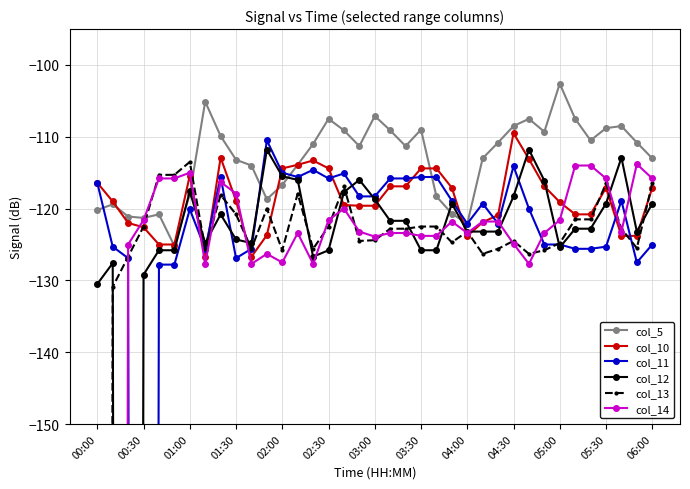

At which label does col_11 first exceed -120?

00:00